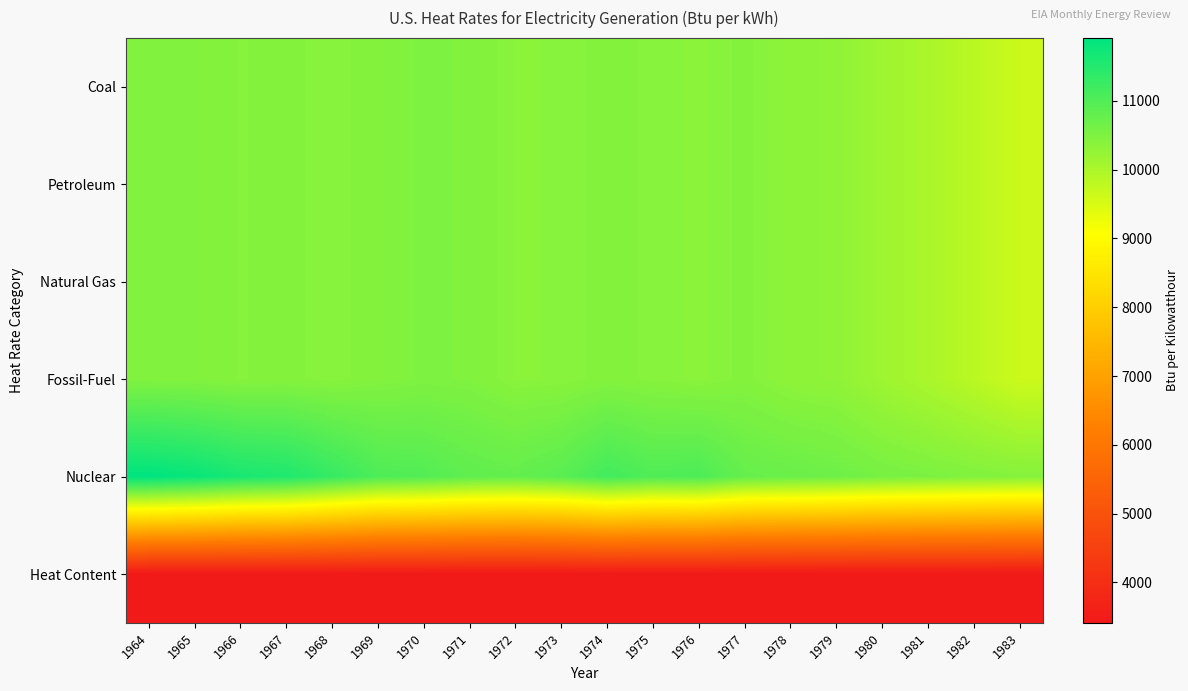

What is the minimum value shown in the chart?

3412